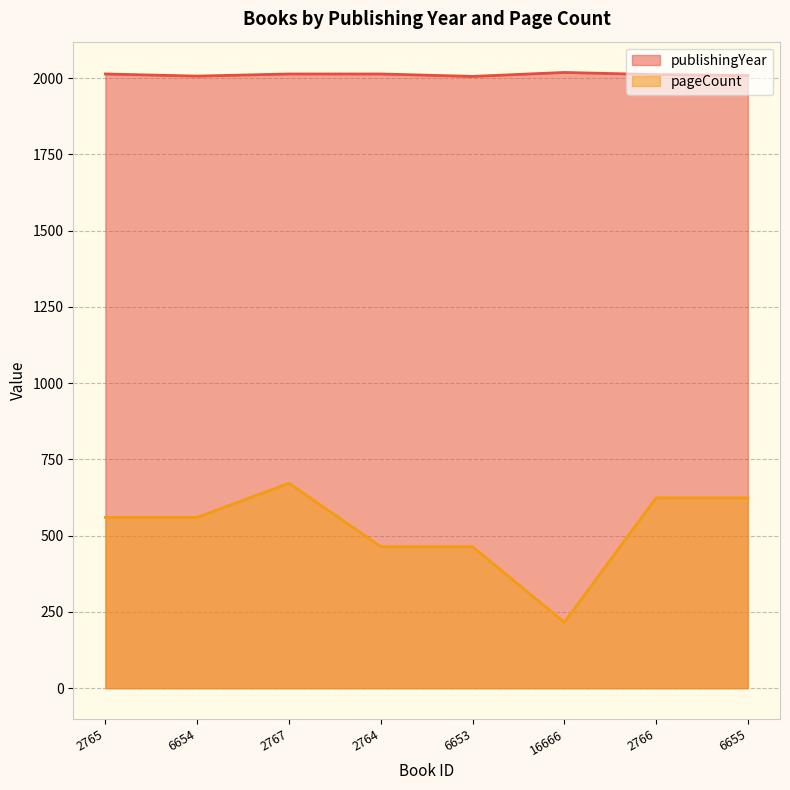

List the series in order of their peak value, highest first.

publishingYear, pageCount